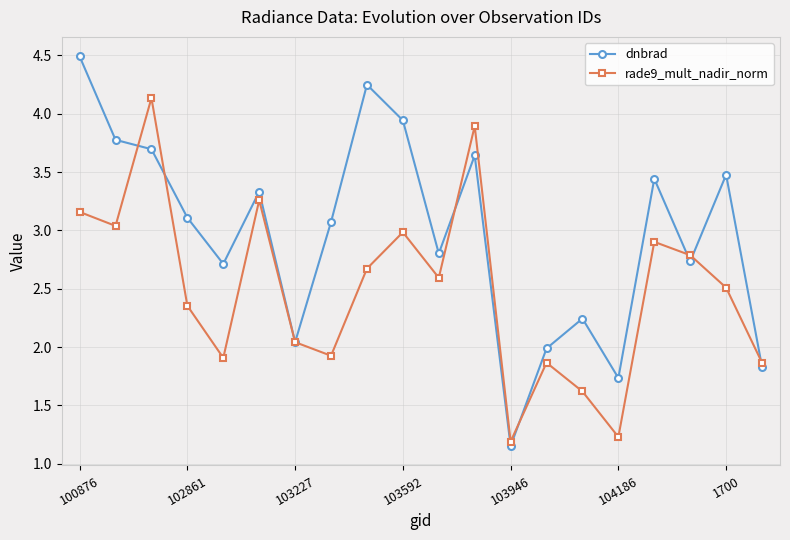

In rade9_mult_nadir_norm, how many points are higher than both neighbors (excluding endpoints)?

6